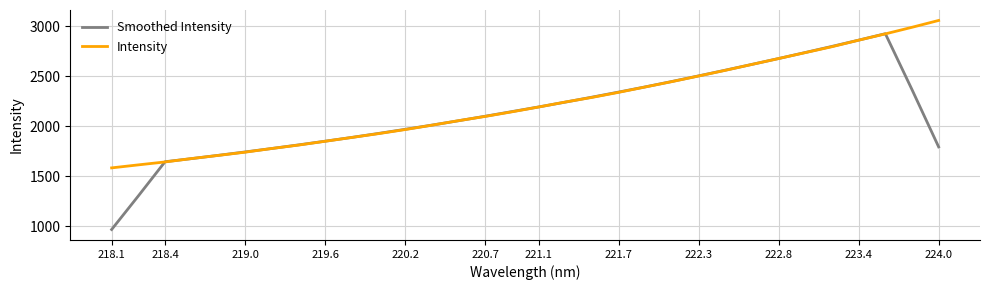

Rank the series by their maximum value, from lowest to highest.

Smoothed Intensity, Intensity